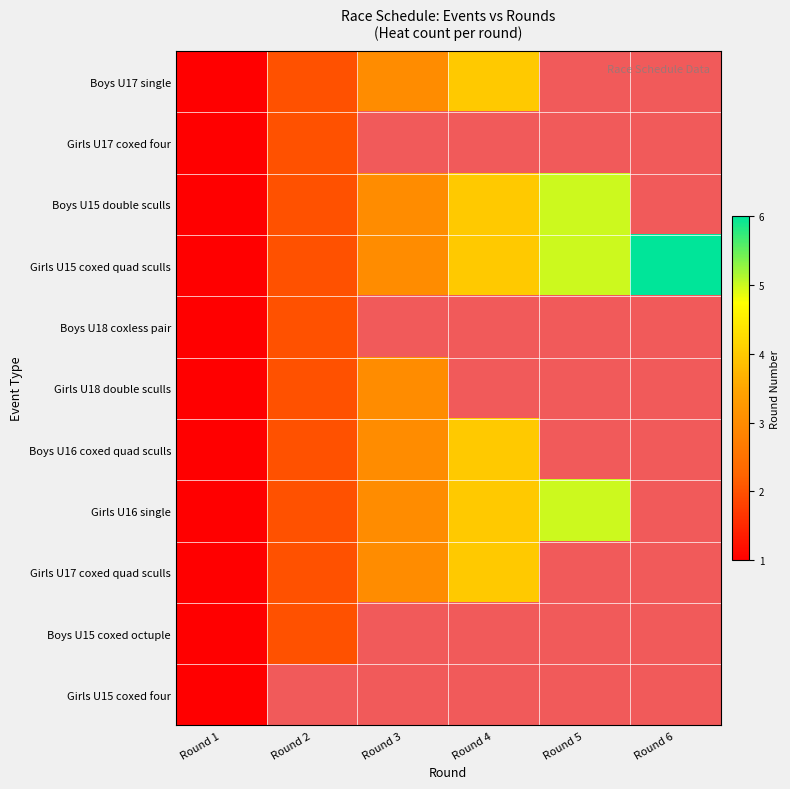

How many Boys U15 double sculls values are between 2 and 5?

4